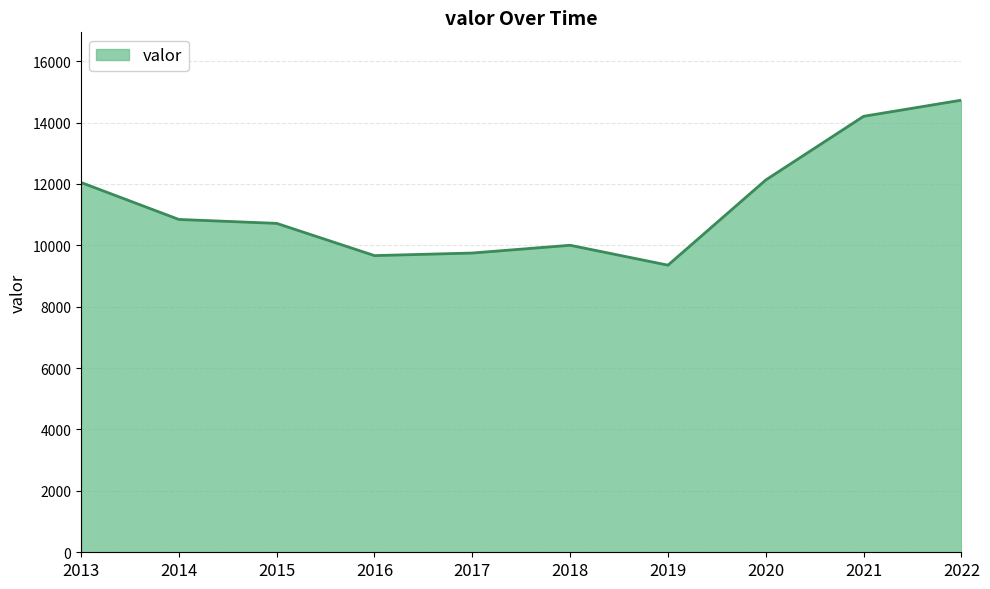

Where does the data first go above 10842?

2013